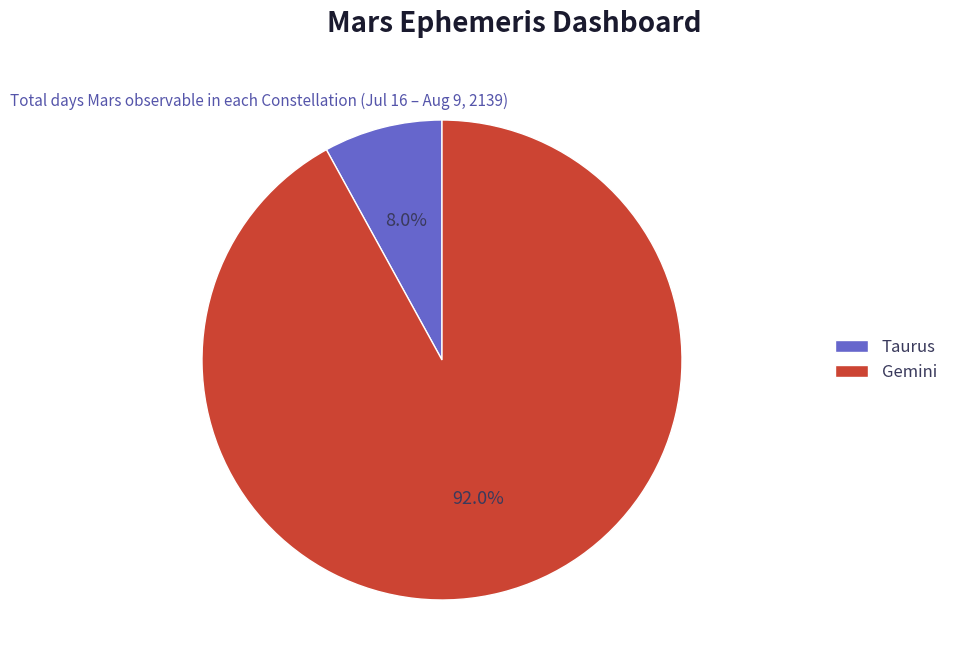

Rank the categories by value from highest to lowest.

Gemini, Taurus